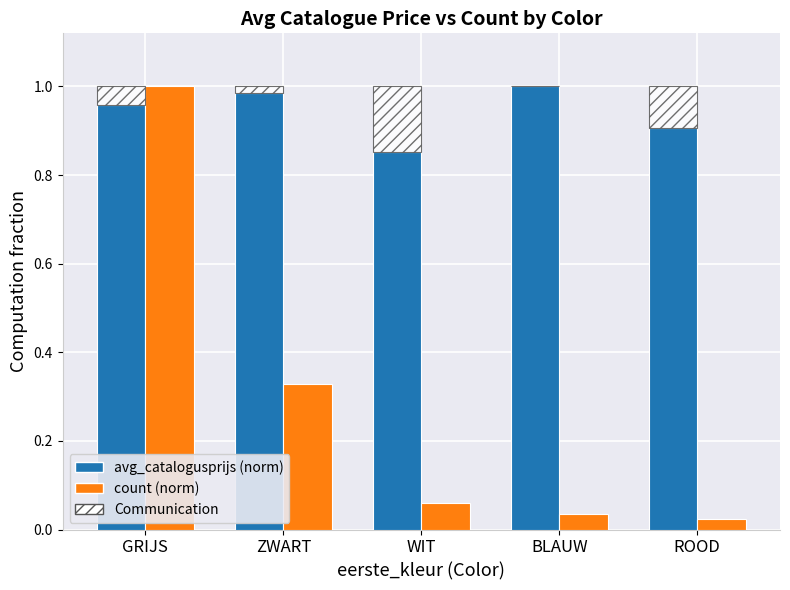

Is the value of Communication at ROOD greater than the value of count (norm) at GRIJS?

No